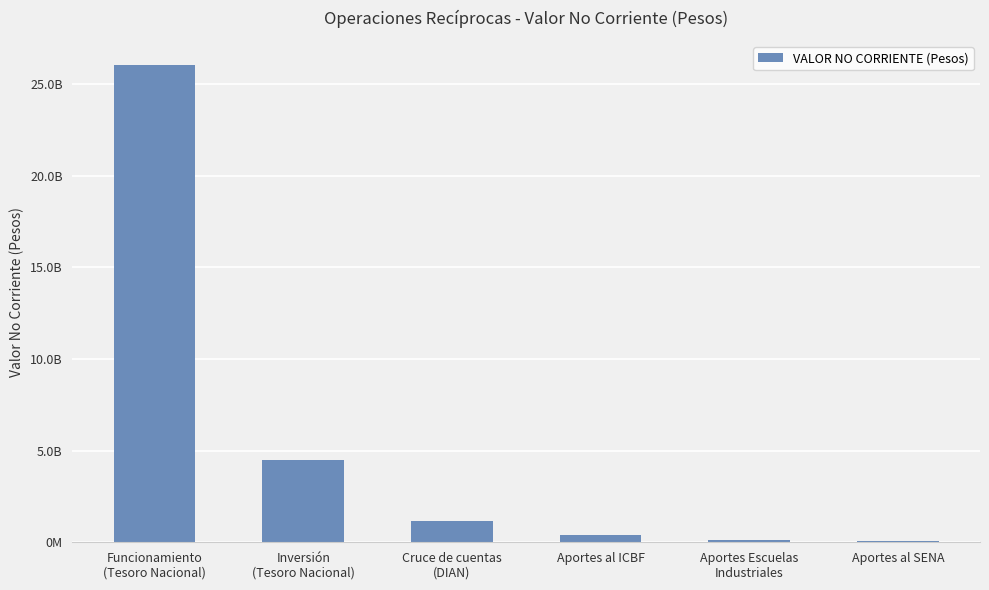

How many categories are shown in the chart?

6